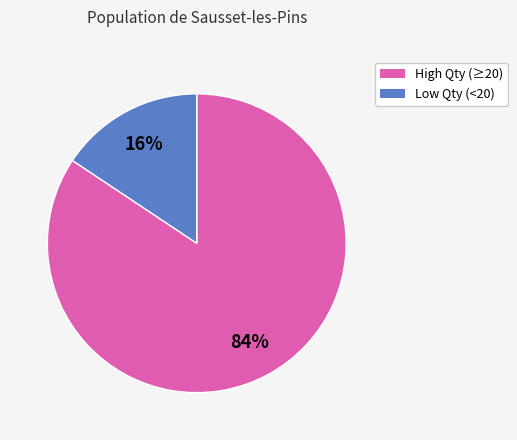

Which has a higher value, Low Qty (<20) or High Qty (≥20)?

High Qty (≥20)